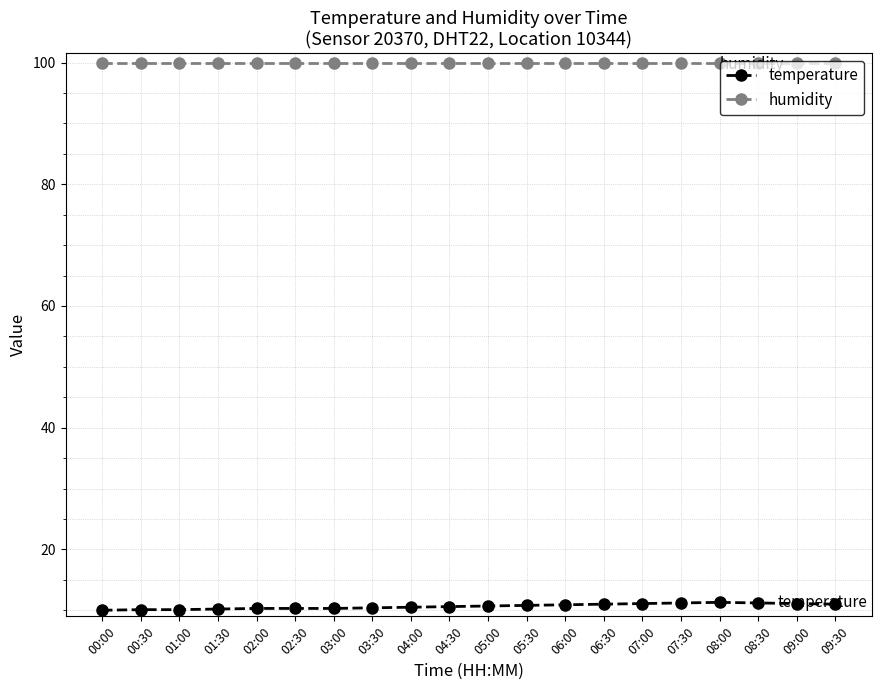

What is the total value across all series at 02:30?

110.2